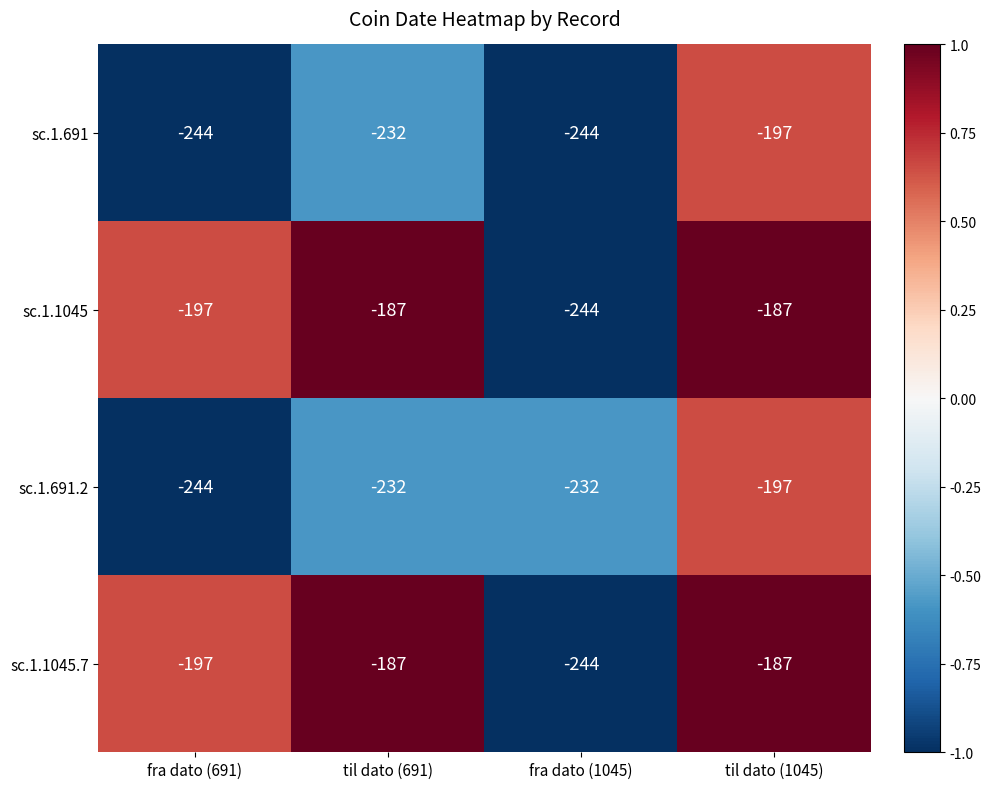

Read the sc.1.1045 value at fra dato (1045), to the nearest 5.

-245